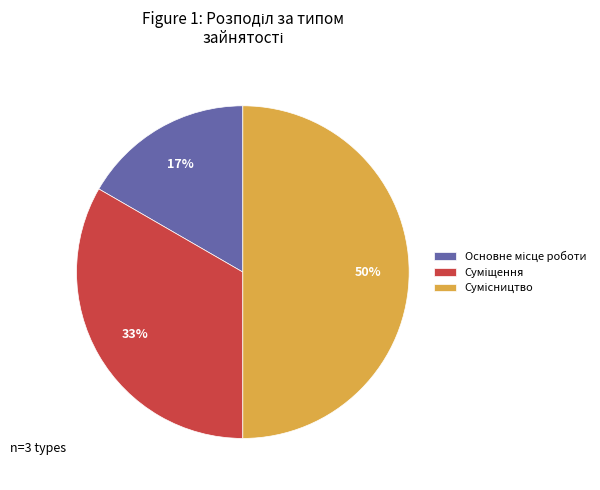

To the nearest percent, what is the average slice percentage?

33%